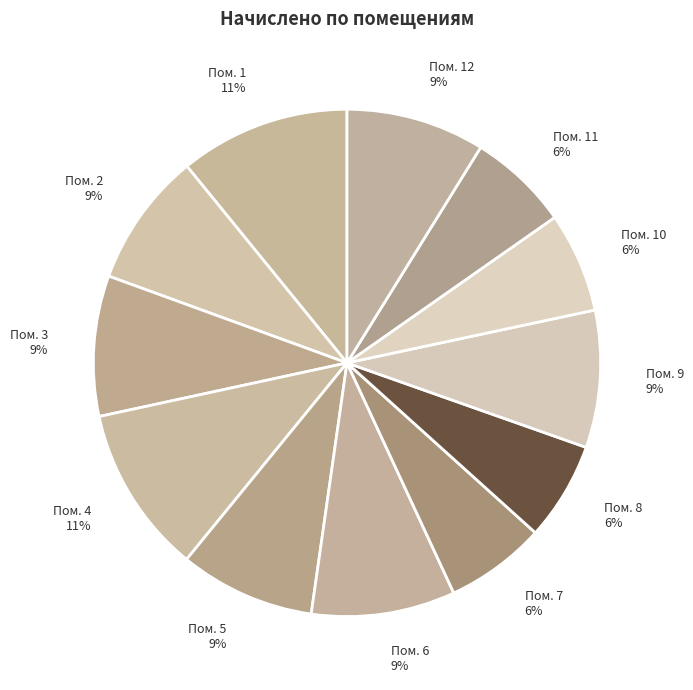

Does Пом. 2 account for over 50% of the chart?

No